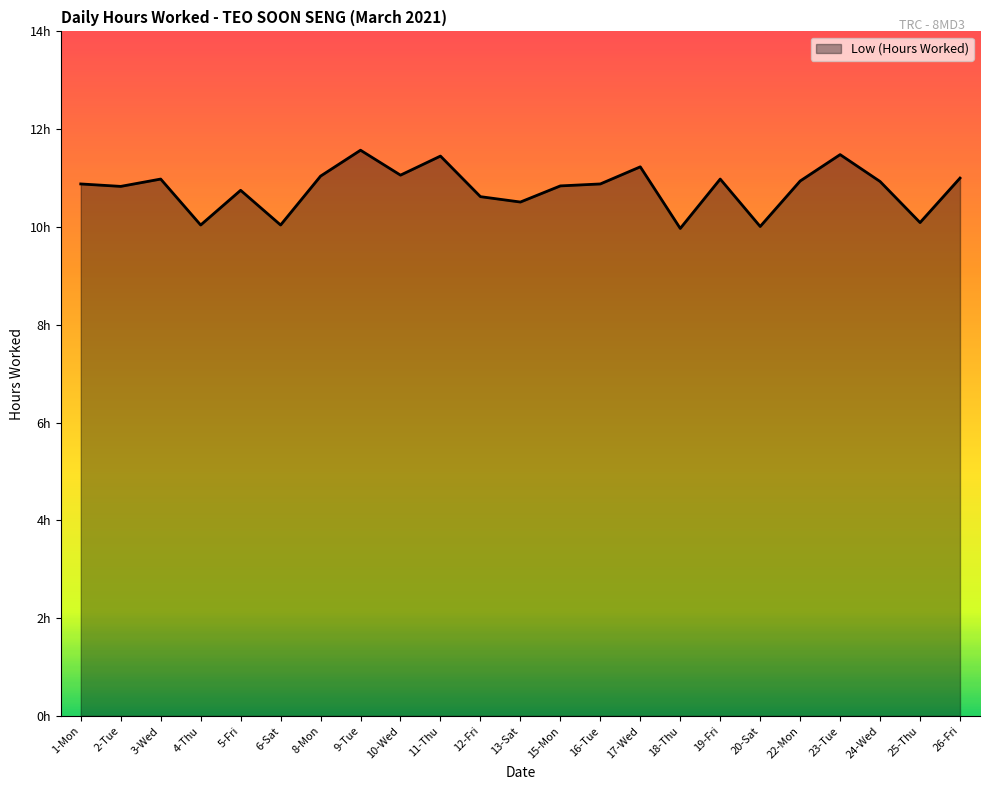

What is the smallest value displayed?

10.0